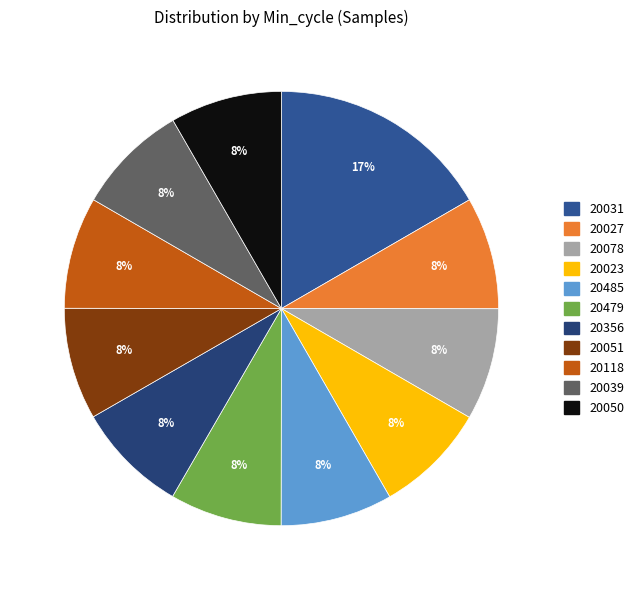

Does any single category account for the majority?

No